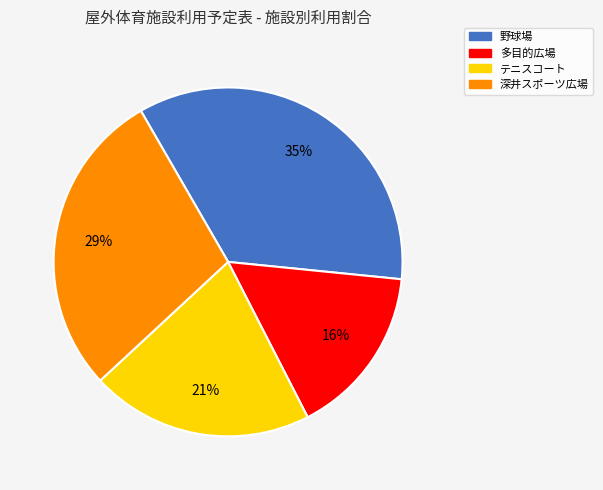

Is it true that 野球場 is 35% of the pie?

True